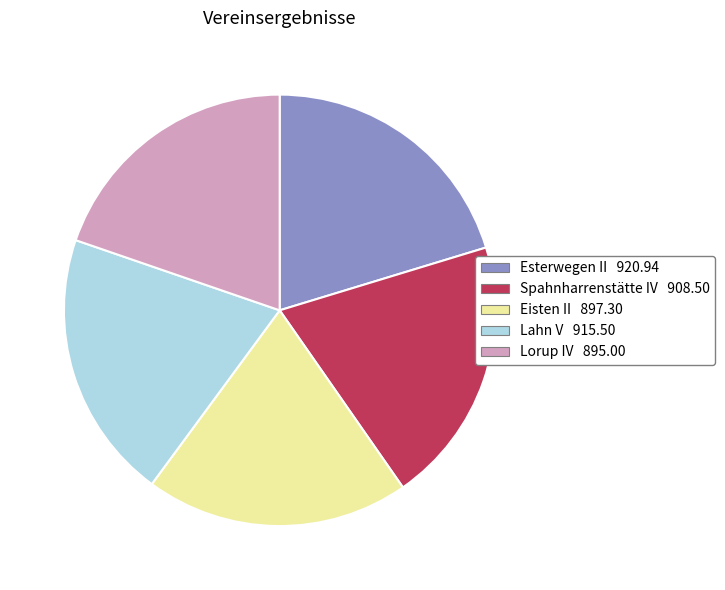

Does Lorup IV account for over 50% of the chart?

No